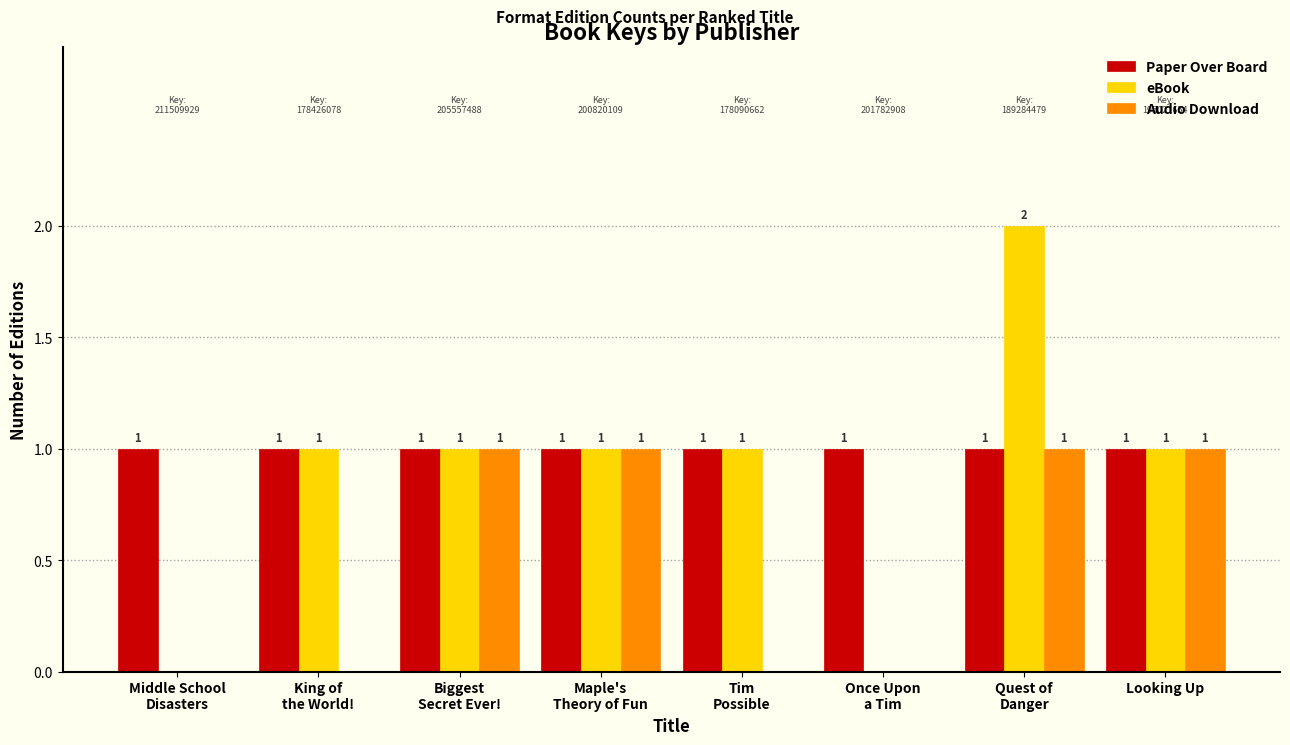

The eBook series shows 1 at Quest of
Danger. True or false?

False